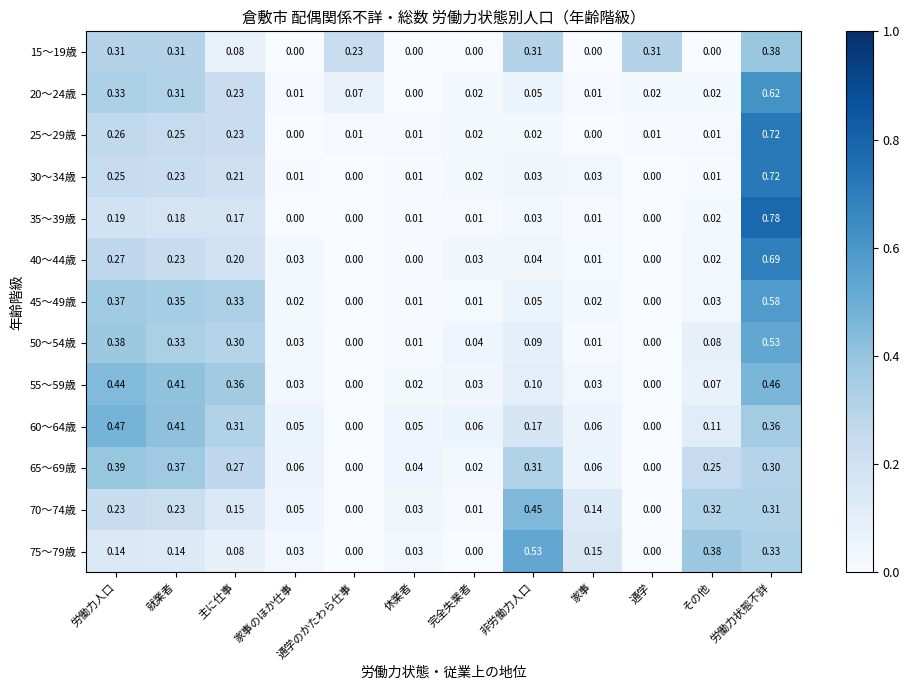

What is the total value across all series at 休業者?

0.2